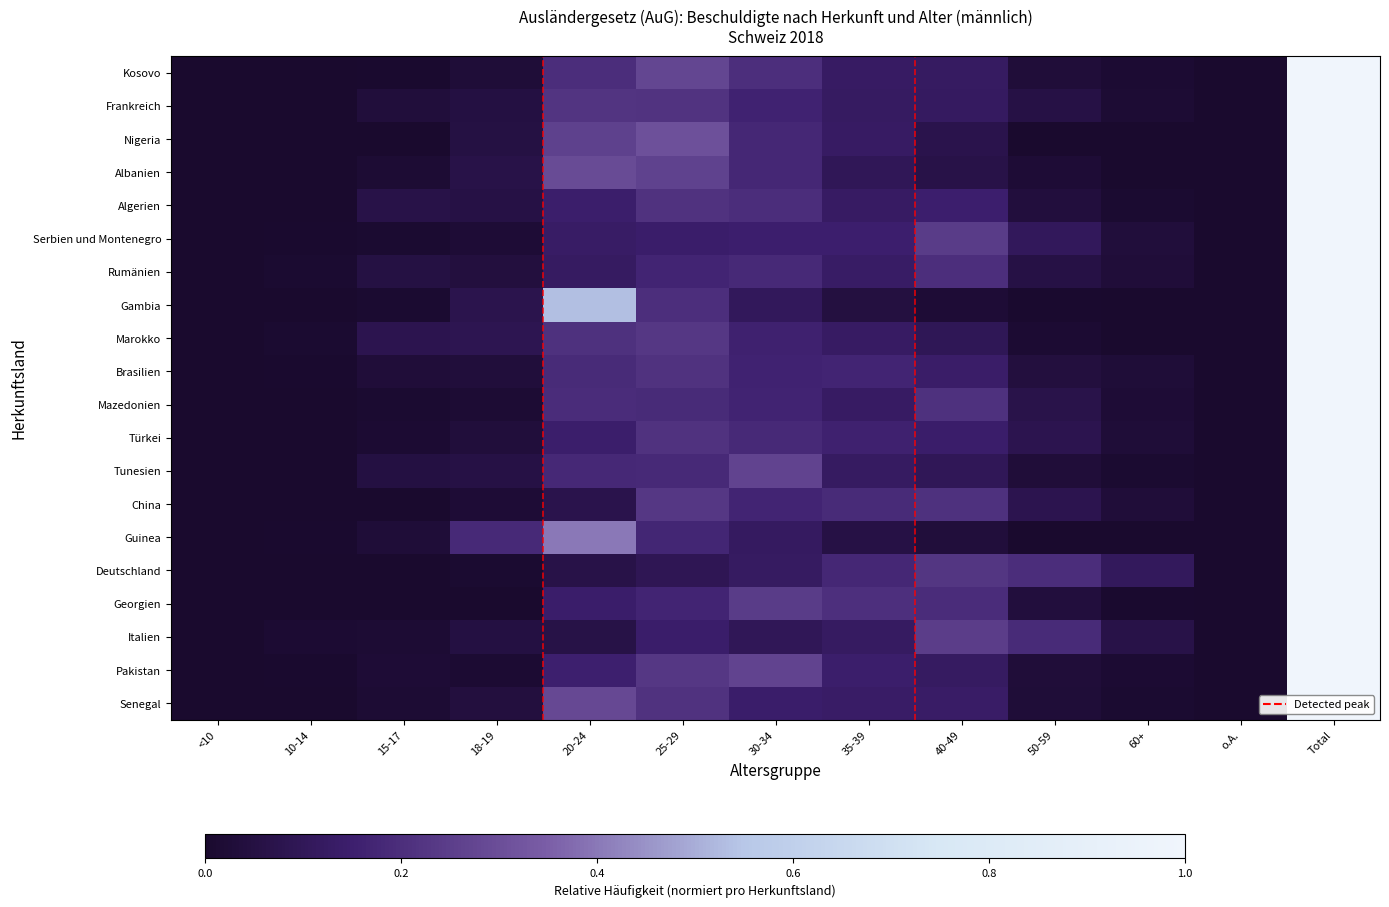

Reading left to right, extract all data points from this chart.

Kosovo: 0.0	0.0	0.0	0.0	0.2	0.3	0.2	0.1	0.1	0.0	0.0	0.0	1.0
Frankreich: 0.0	0.0	0.0	0.0	0.2	0.2	0.2	0.1	0.1	0.1	0.0	0.0	1.0
Nigeria: 0.0	0.0	0.0	0.1	0.3	0.3	0.2	0.1	0.1	0.0	0.0	0.0	1.0
Albanien: 0.0	0.0	0.0	0.1	0.3	0.3	0.2	0.1	0.1	0.0	0.0	0.0	1.0
Algerien: 0.0	0.0	0.1	0.1	0.1	0.2	0.2	0.1	0.1	0.0	0.0	0.0	1.0
Serbien und Montenegro: 0.0	0.0	0.0	0.0	0.1	0.1	0.2	0.1	0.2	0.1	0.0	0.0	1.0
Rumänien: 0.0	0.0	0.1	0.0	0.1	0.2	0.2	0.1	0.2	0.1	0.0	0.0	1.0
Gambia: 0.0	0.0	0.0	0.1	0.5	0.2	0.1	0.0	0.0	0.0	0.0	0.0	1.0
Marokko: 0.0	0.0	0.1	0.1	0.2	0.2	0.2	0.1	0.1	0.0	0.0	0.0	1.0
Brasilien: 0.0	0.0	0.0	0.0	0.2	0.2	0.2	0.2	0.1	0.0	0.0	0.0	1.0
Mazedonien: 0.0	0.0	0.0	0.0	0.2	0.2	0.2	0.1	0.2	0.1	0.0	0.0	1.0
Türkei: 0.0	0.0	0.0	0.0	0.1	0.2	0.2	0.2	0.1	0.1	0.0	0.0	1.0
Tunesien: 0.0	0.0	0.1	0.1	0.2	0.2	0.3	0.1	0.1	0.0	0.0	0.0	1.0
China: 0.0	0.0	0.0	0.0	0.1	0.2	0.2	0.2	0.2	0.1	0.0	0.0	1.0
Guinea: 0.0	0.0	0.0	0.2	0.4	0.2	0.1	0.1	0.0	0.0	0.0	0.0	1.0
Deutschland: 0.0	0.0	0.0	0.0	0.1	0.1	0.1	0.2	0.2	0.2	0.1	0.0	1.0
Georgien: 0.0	0.0	0.0	0.0	0.1	0.2	0.2	0.2	0.2	0.0	0.0	0.0	1.0
Italien: 0.0	0.0	0.0	0.0	0.1	0.1	0.1	0.1	0.2	0.2	0.1	0.0	1.0
Pakistan: 0.0	0.0	0.0	0.0	0.2	0.2	0.3	0.1	0.1	0.0	0.0	0.0	1.0
Senegal: 0.0	0.0	0.0	0.0	0.3	0.2	0.1	0.1	0.1	0.0	0.0	0.0	1.0